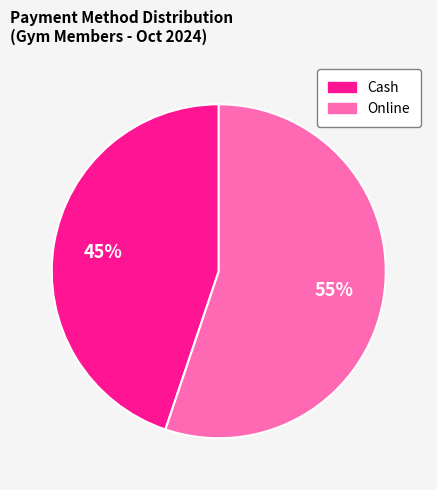

Is there any slice that represents more than half of the pie?

Yes